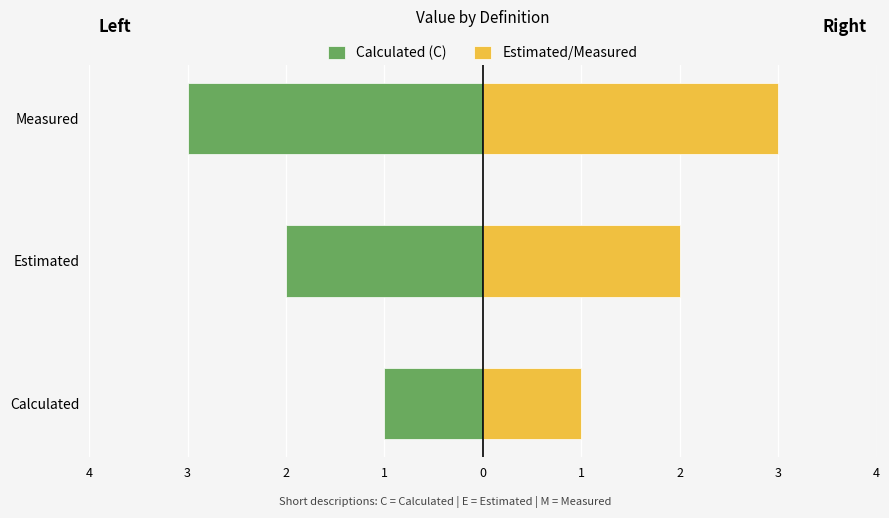

Reading left to right, list all the values displayed in this chart.

Calculated (C): -1	-2	-3
Estimated/Measured: 1	2	3